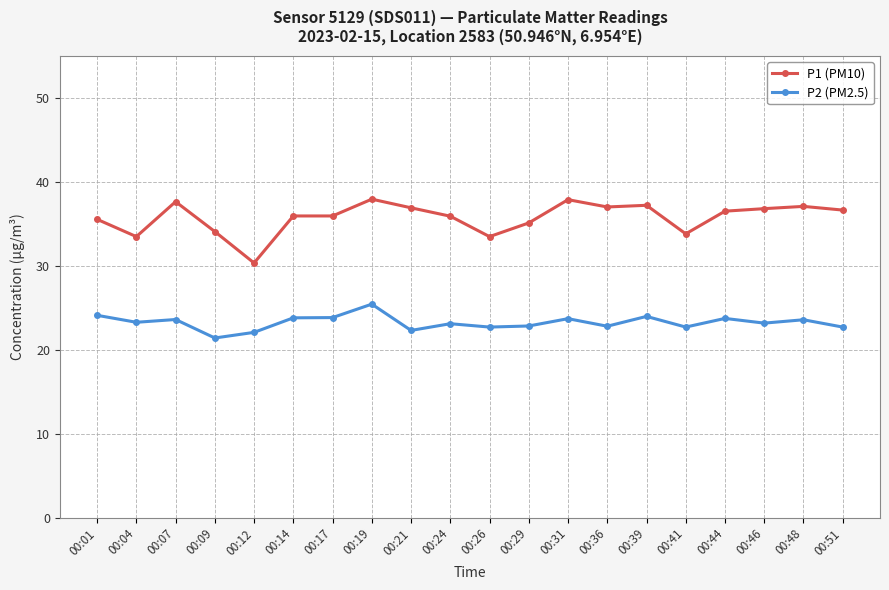

At which label does P2 (PM2.5) first exceed 23?

00:01